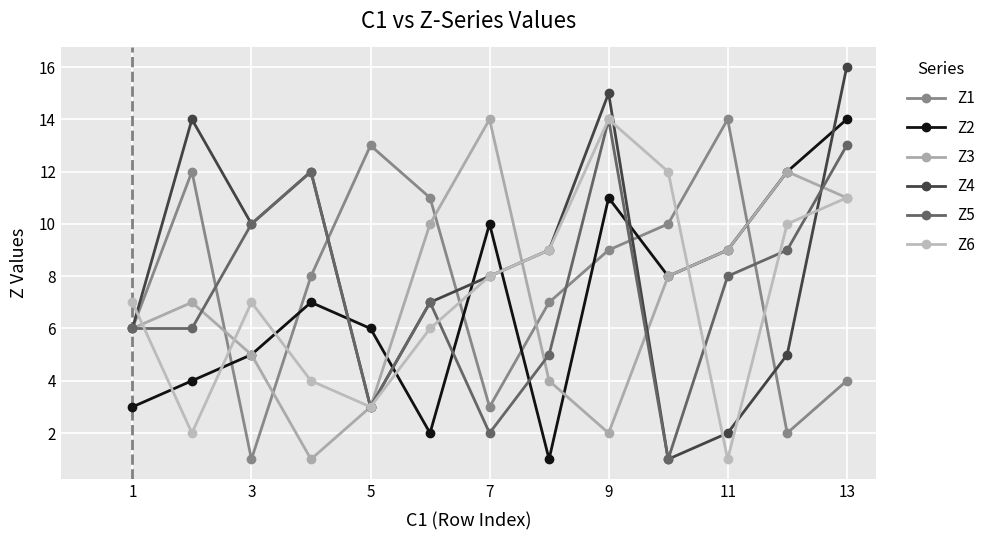

Is this an area chart (filled region under the line)?

No